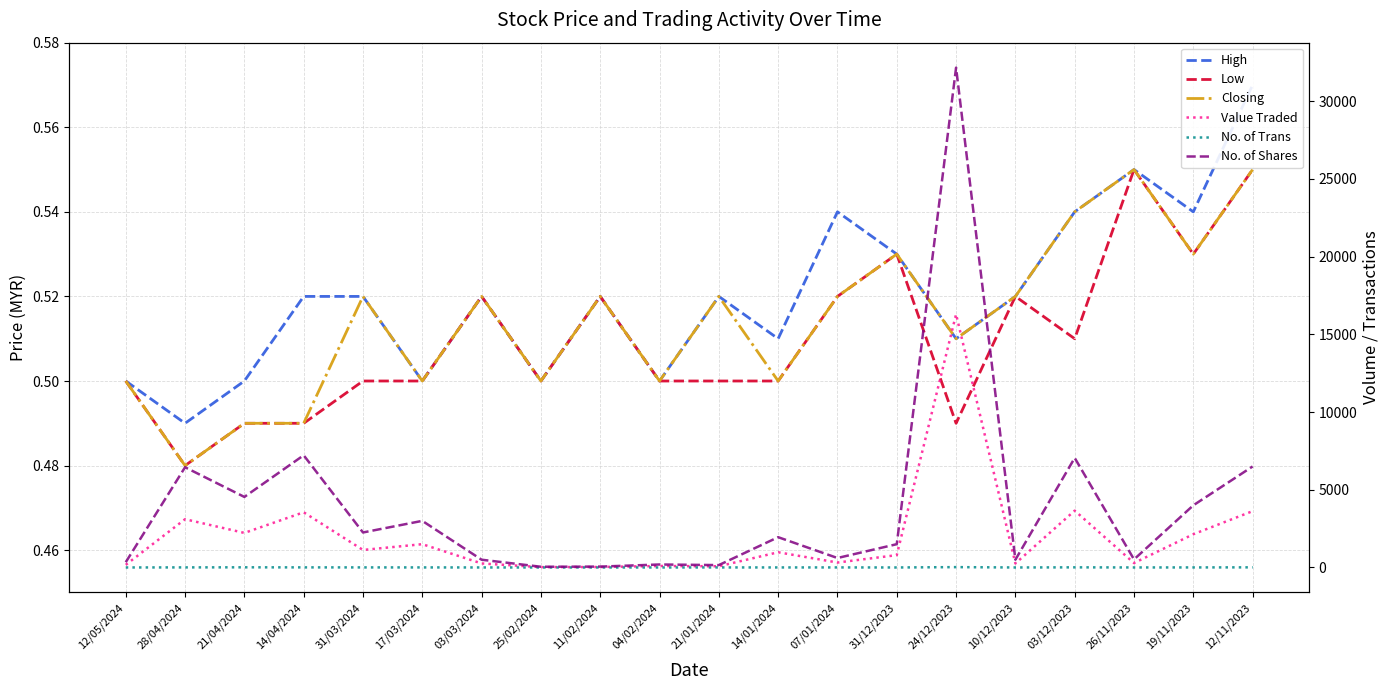

In Value Traded, how many points are lower than both neighbors (excluding endpoints)?

7